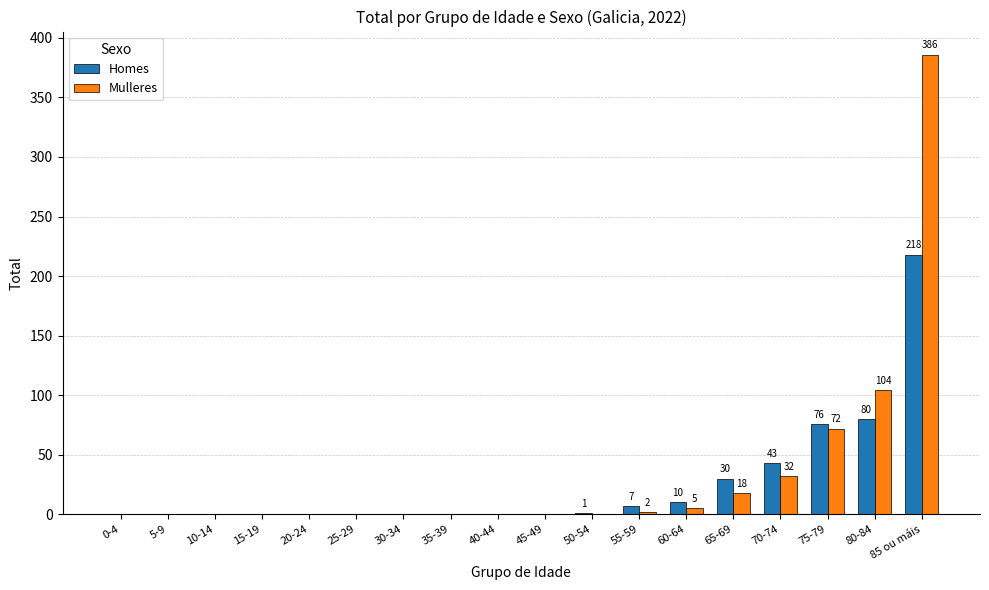

Is the value of Mulleres at 5-9 greater than the value of Homes at 60-64?

No